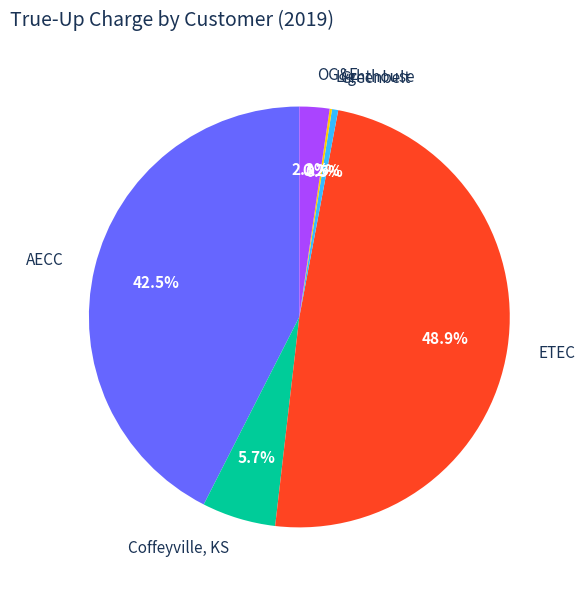

What portion of the pie excludes AECC?

57.5%